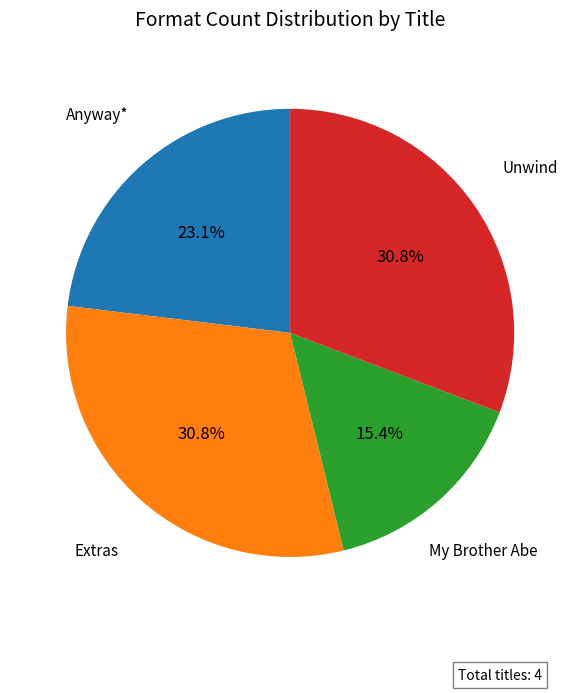

Is there a majority slice in this chart?

No